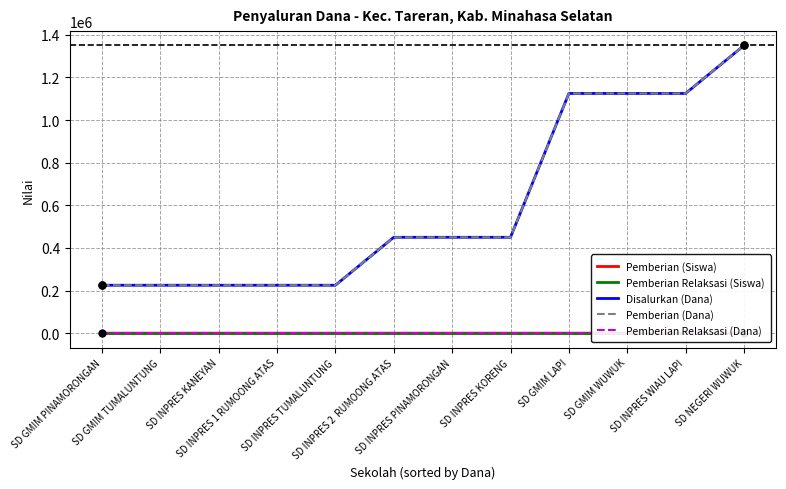

Rank the series by their maximum value, from highest to lowest.

Disalurkan (Dana), Pemberian (Dana), Pemberian (Siswa), Pemberian Relaksasi (Siswa), Pemberian Relaksasi (Dana)